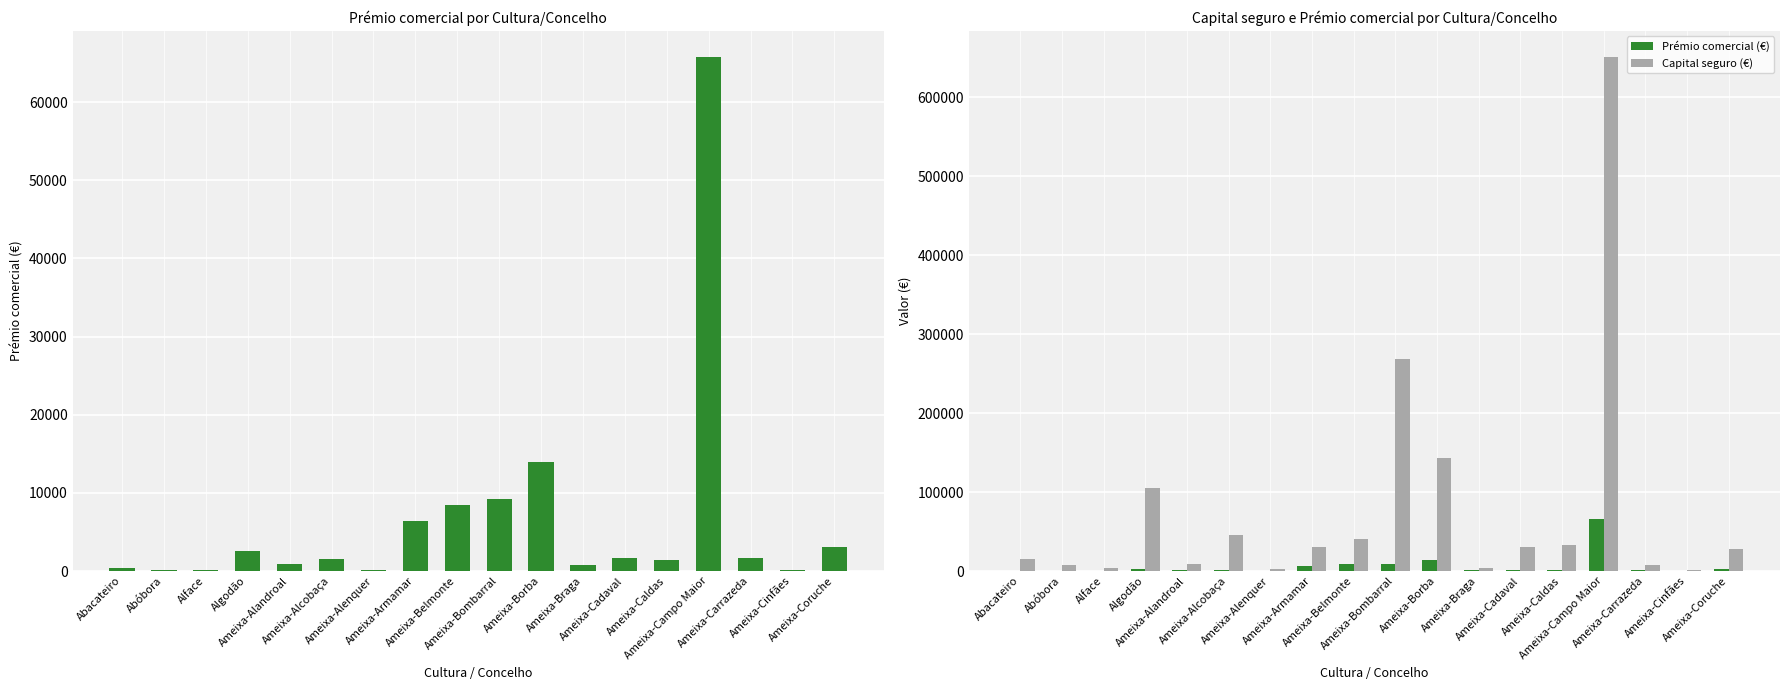

What is the sum of the Capital seguro (€) values at Algodão and Ameixa-Cinfães?

106032.4